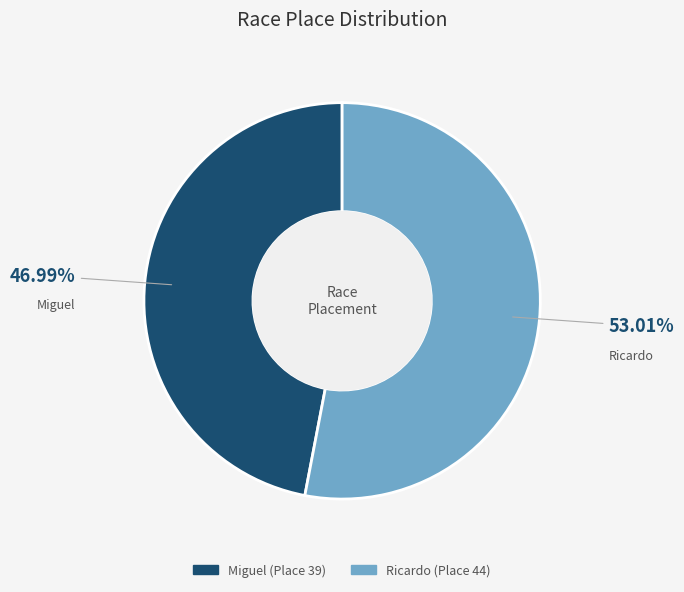

To the nearest percent, what percentage of the pie is Miguel?

47%